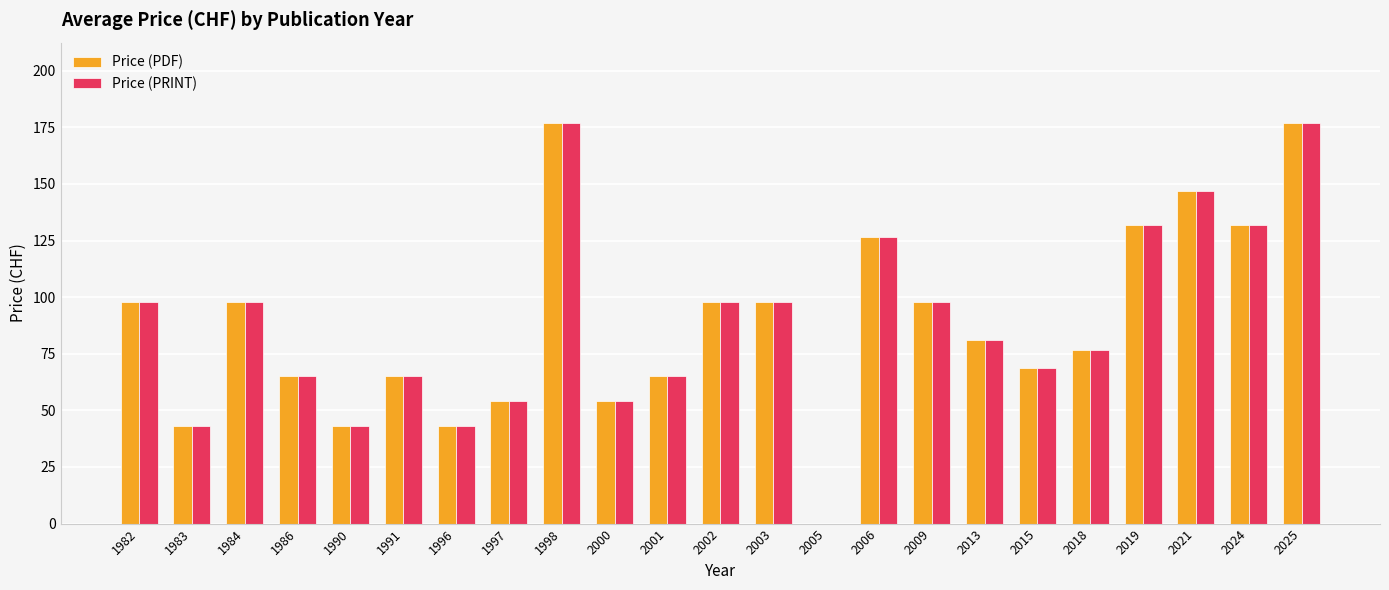

What is the sum of the Price (PRINT) values at 2002 and 2006?

224.5